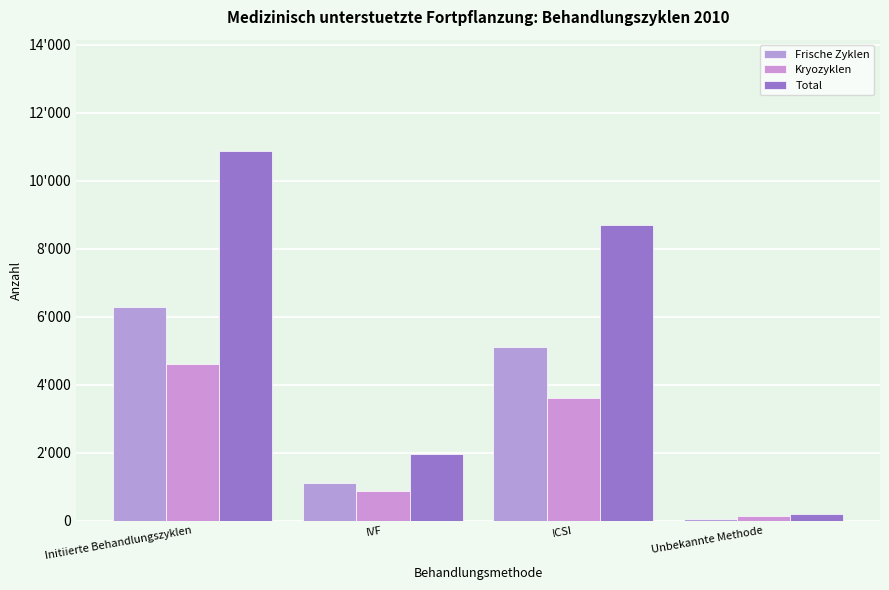

What is the average value of the Kryozyklen series?

2304